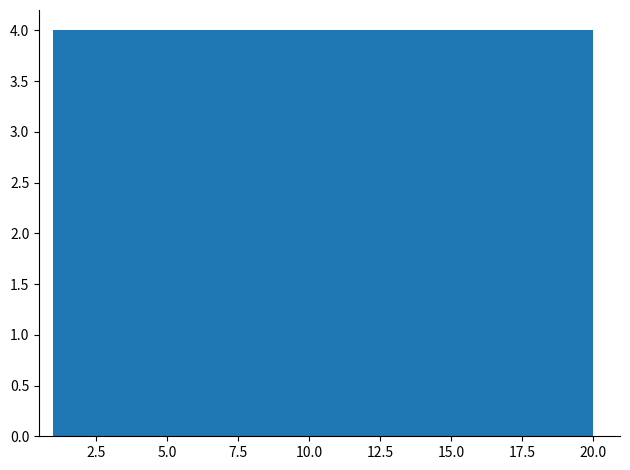

Reading left to right, transcribe this chart: for each bar, give the range it covers on the x-axis and its height. Neither the bar edges nor the heights are printed on the chart, so give them approximately, as read against the axes.

1.0 to 4.8: 4
4.8 to 8.6: 4
8.6 to 12.4: 4
12.4 to 16.2: 4
16.2 to 20.0: 4